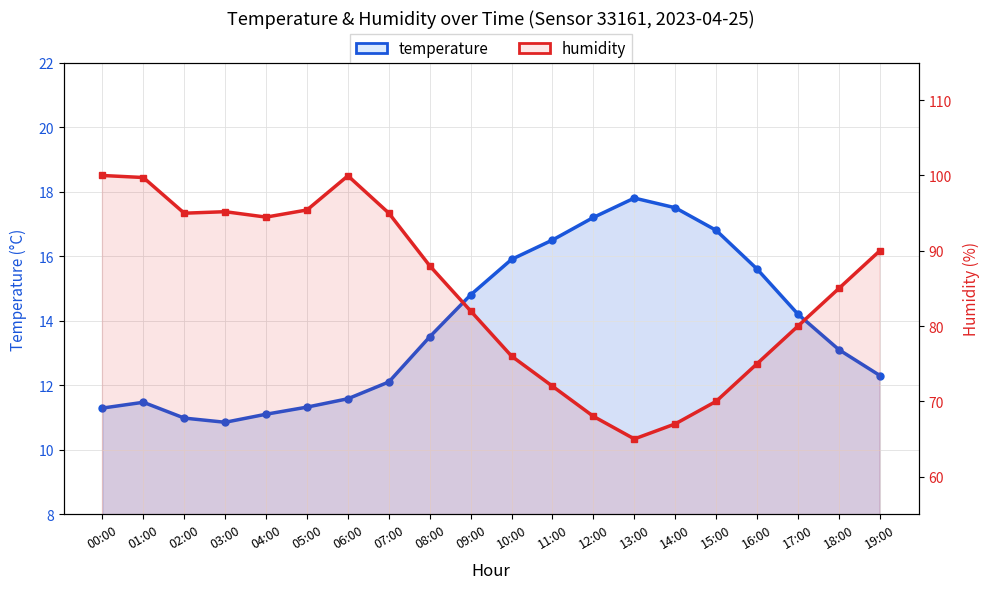

What is the lowest value of the humidity series?

65.0